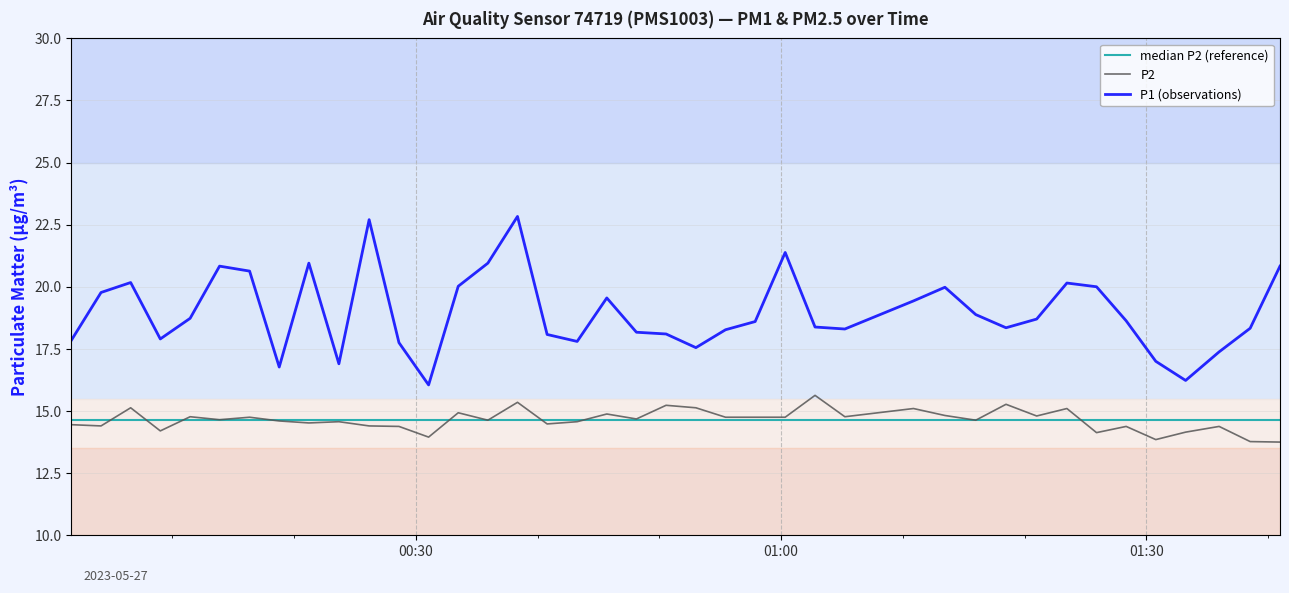

True or false: P1 and P2 cross at least once.

False